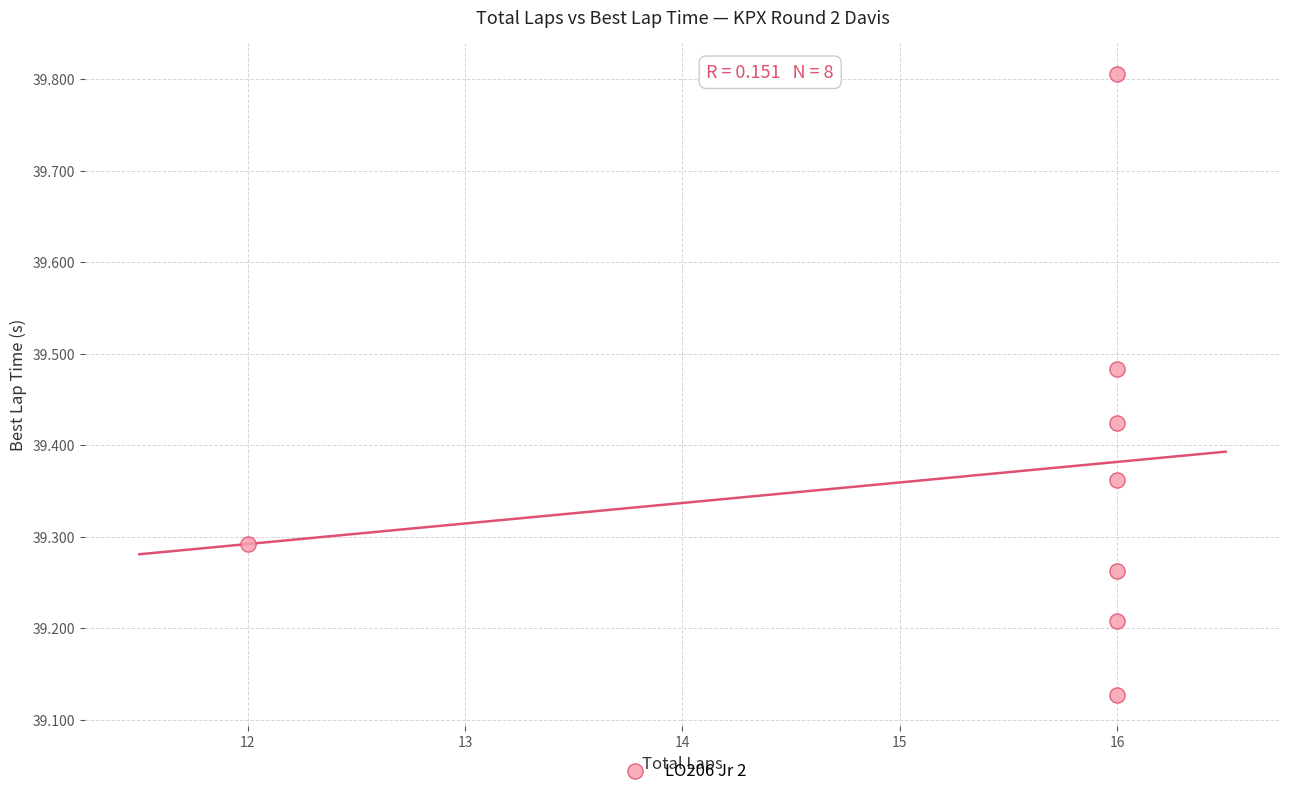

What is the range of X values (max minus min)?

4.0